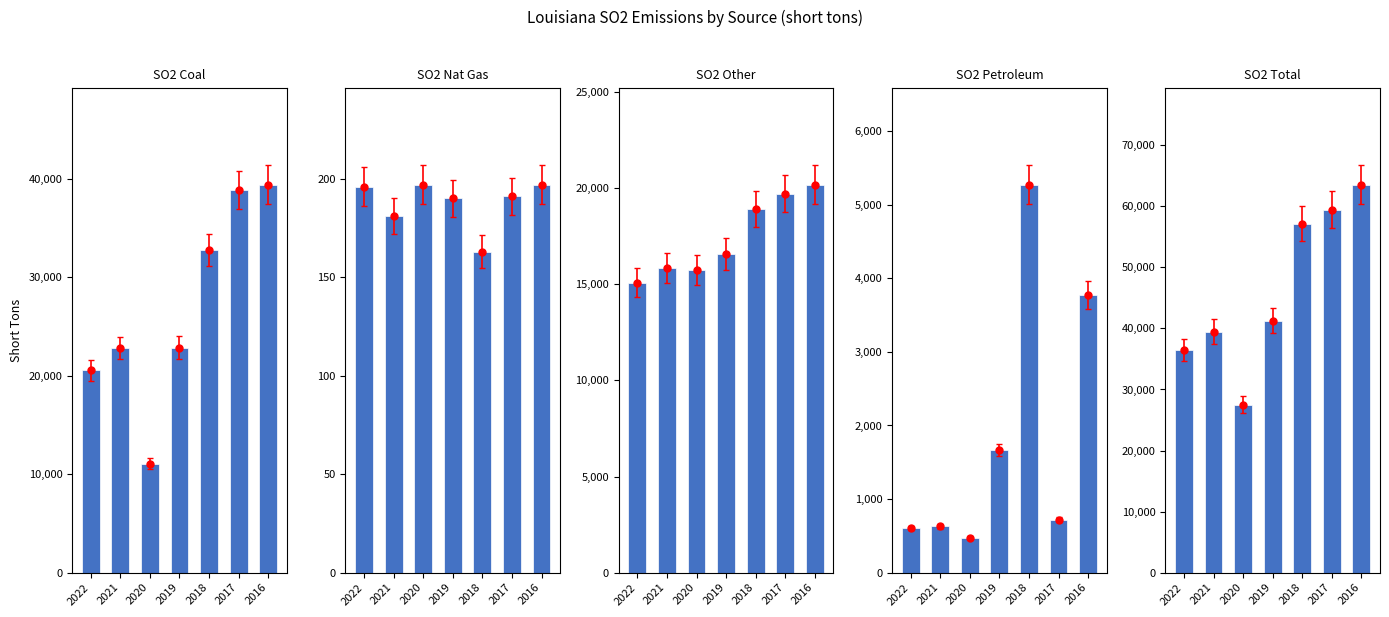

At 2021, list the series in order from smallest to largest.

SO2 Nat Gas, SO2 Petroleum, SO2 Other, SO2 Coal, SO2 Total